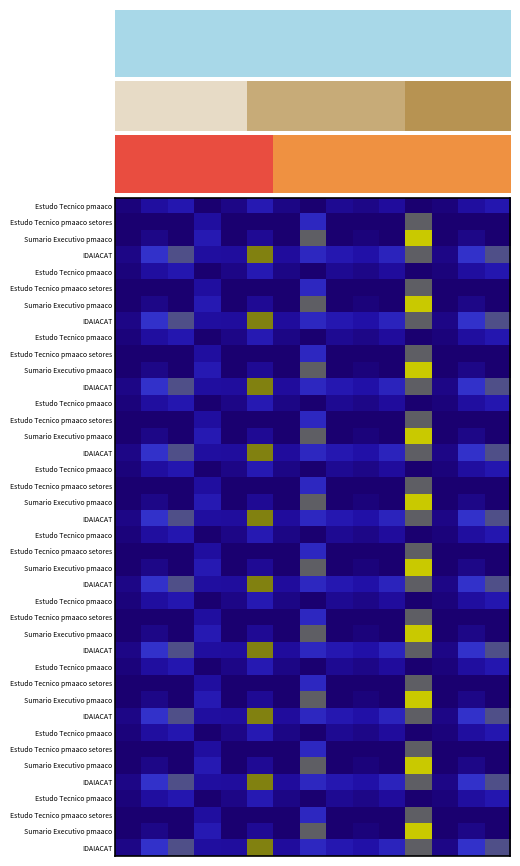

What is the total value across all series at 11?

17.5